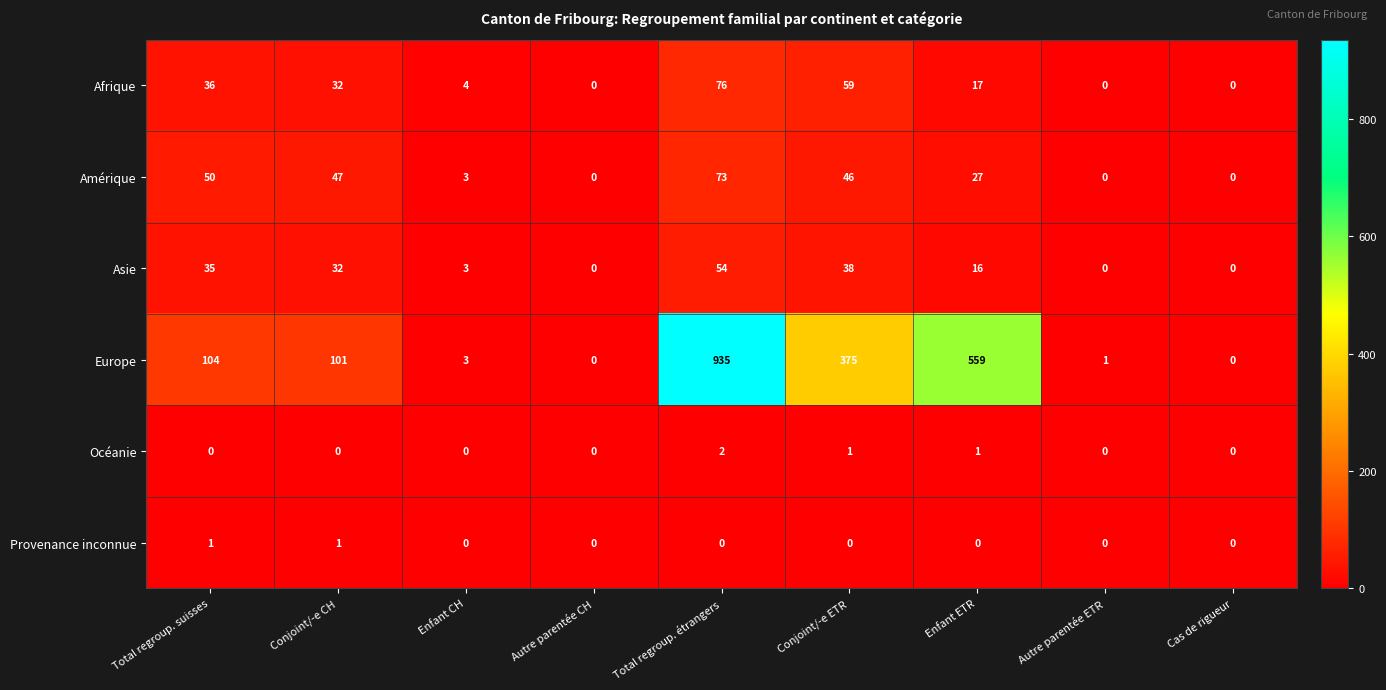

The Asie series shows 0 at Cas de rigueur. True or false?

True